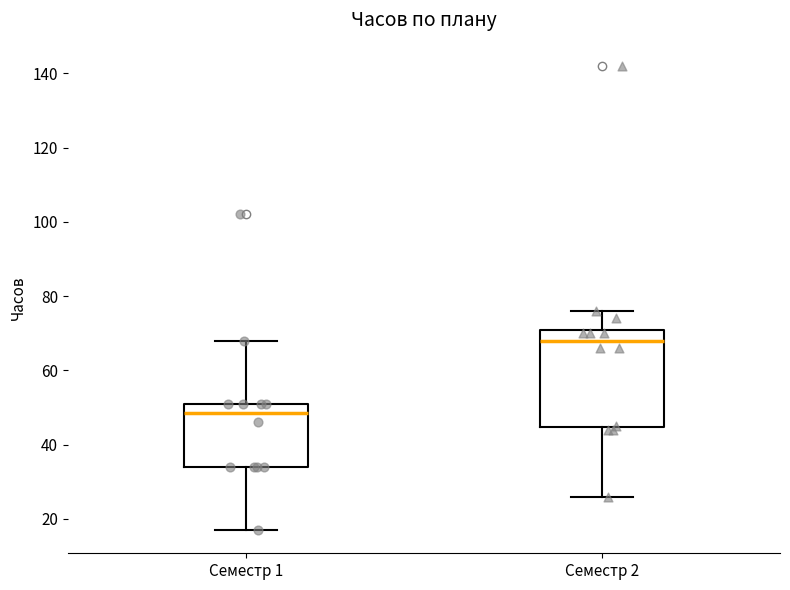

Which box has the lowest median line?

Семестр 1